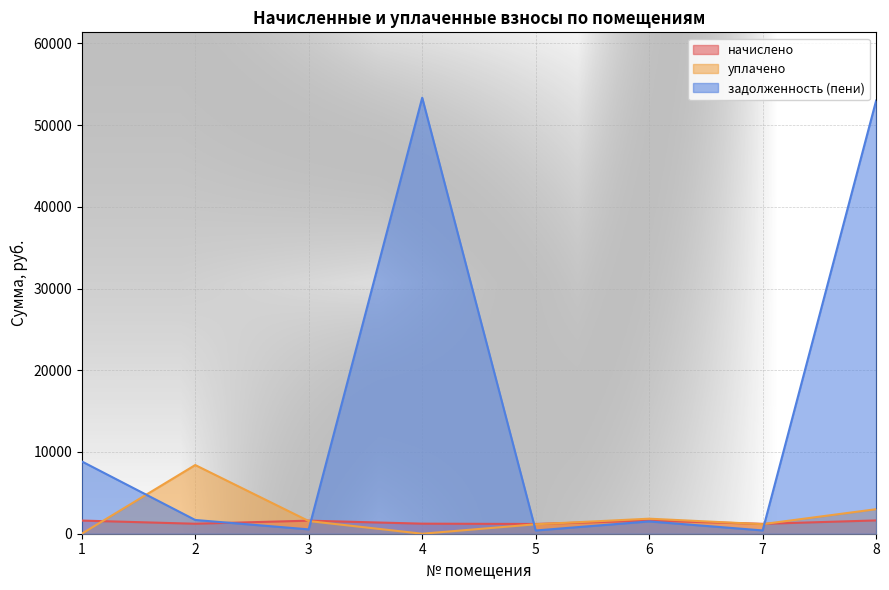

What is the value of the начислено point at the 4th from the left?

1230.9